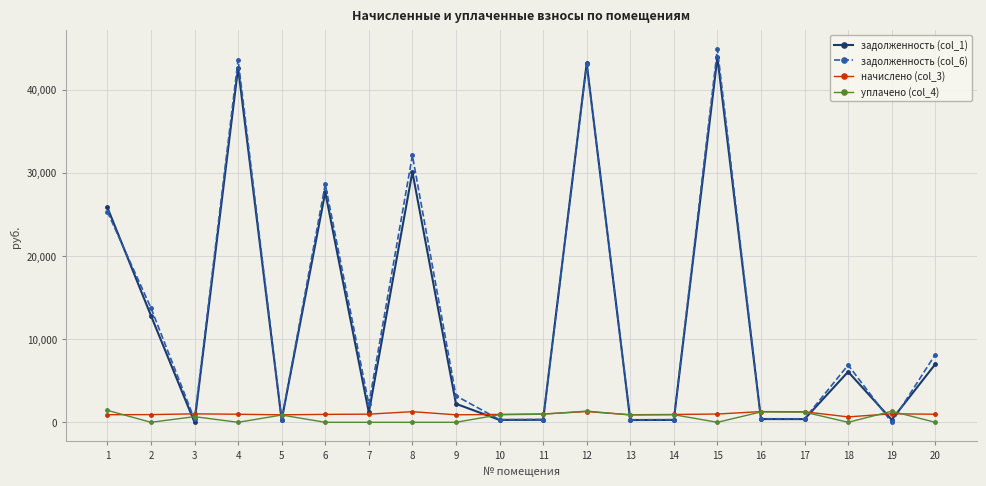

How many values in the уплачено (col_4) series are below 872?

10